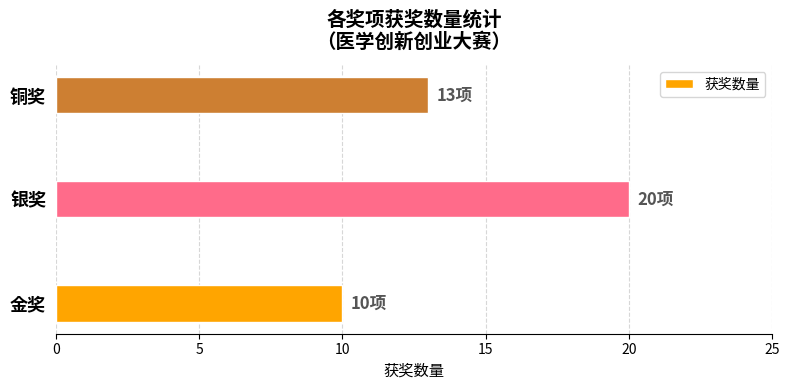

What is the maximum value shown in the chart?

20